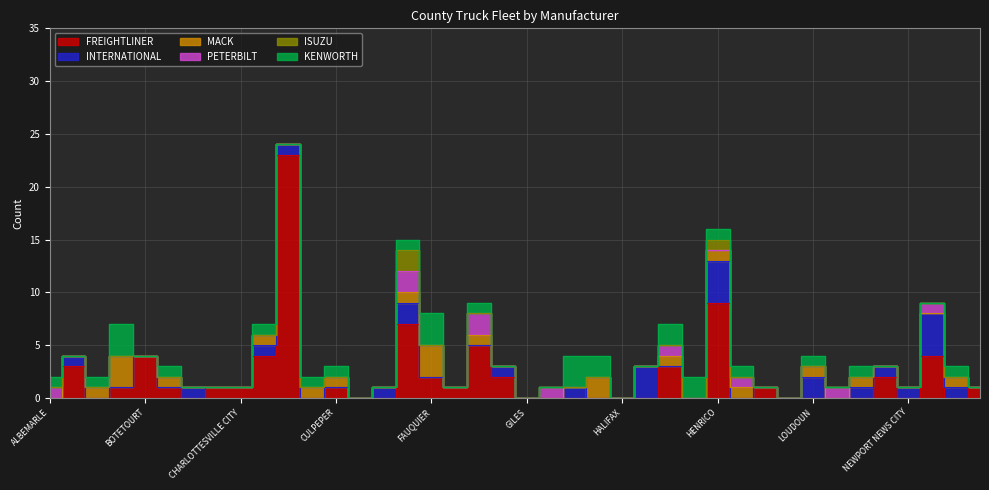

How many values in INTERNATIONAL are above zero?

16